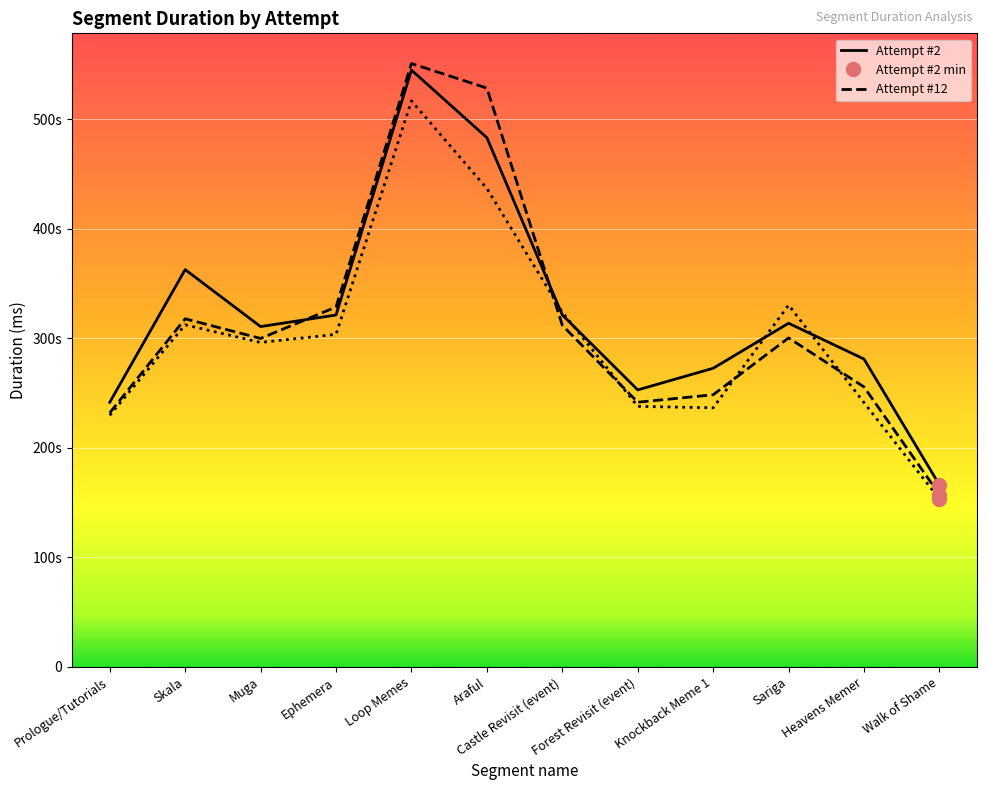

Reading left to right, what are all the values shown in this chart?

Attempt #2: Prologue/Tutorials=241528	Skala=362643	Muga=310648	Ephemera=321222	Loop Memes=544767	Araful=483055	Castle Revisit (event)=321282	Forest Revisit (event)=252859	Knockback Meme 1=272605	Sariga=313700	Heavens Memer=281017	Walk of Shame=166147
Attempt #12: Prologue/Tutorials=231901	Skala=317756	Muga=299827	Ephemera=328526	Loop Memes=550756	Araful=528309	Castle Revisit (event)=311833	Forest Revisit (event)=241623	Knockback Meme 1=248416	Sariga=300321	Heavens Memer=255547	Walk of Shame=157329
Attempt #20: Prologue/Tutorials=229633	Skala=312215	Muga=296175	Ephemera=303548	Loop Memes=516654	Araful=436690	Castle Revisit (event)=323784	Forest Revisit (event)=237848	Knockback Meme 1=236520	Sariga=330282	Heavens Memer=241214	Walk of Shame=153244